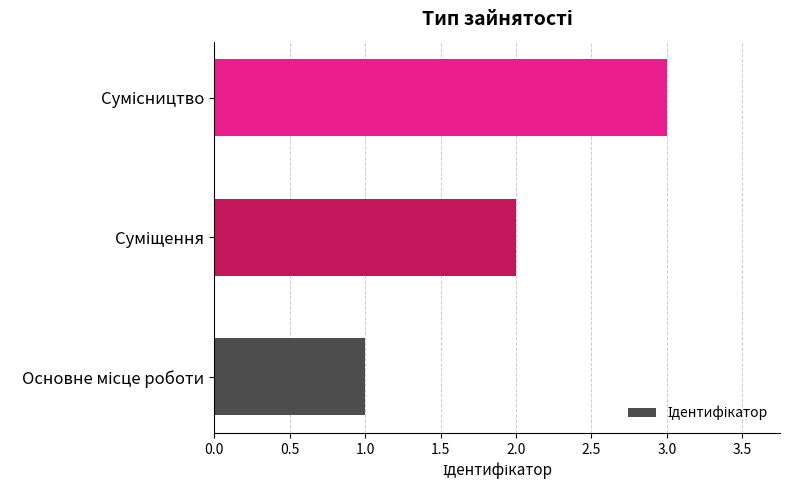

What is the sum of all values?

6